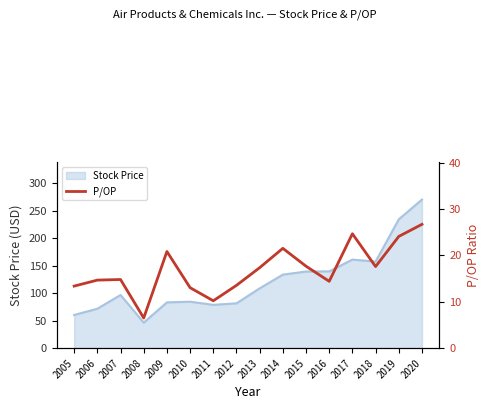

What is the lowest value of the Stock Price series?

46.5